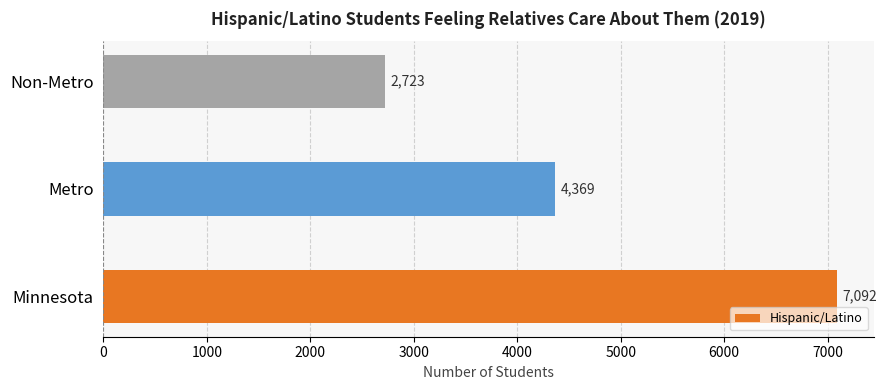

Which label corresponds to the smallest value in the chart?

Non-Metro